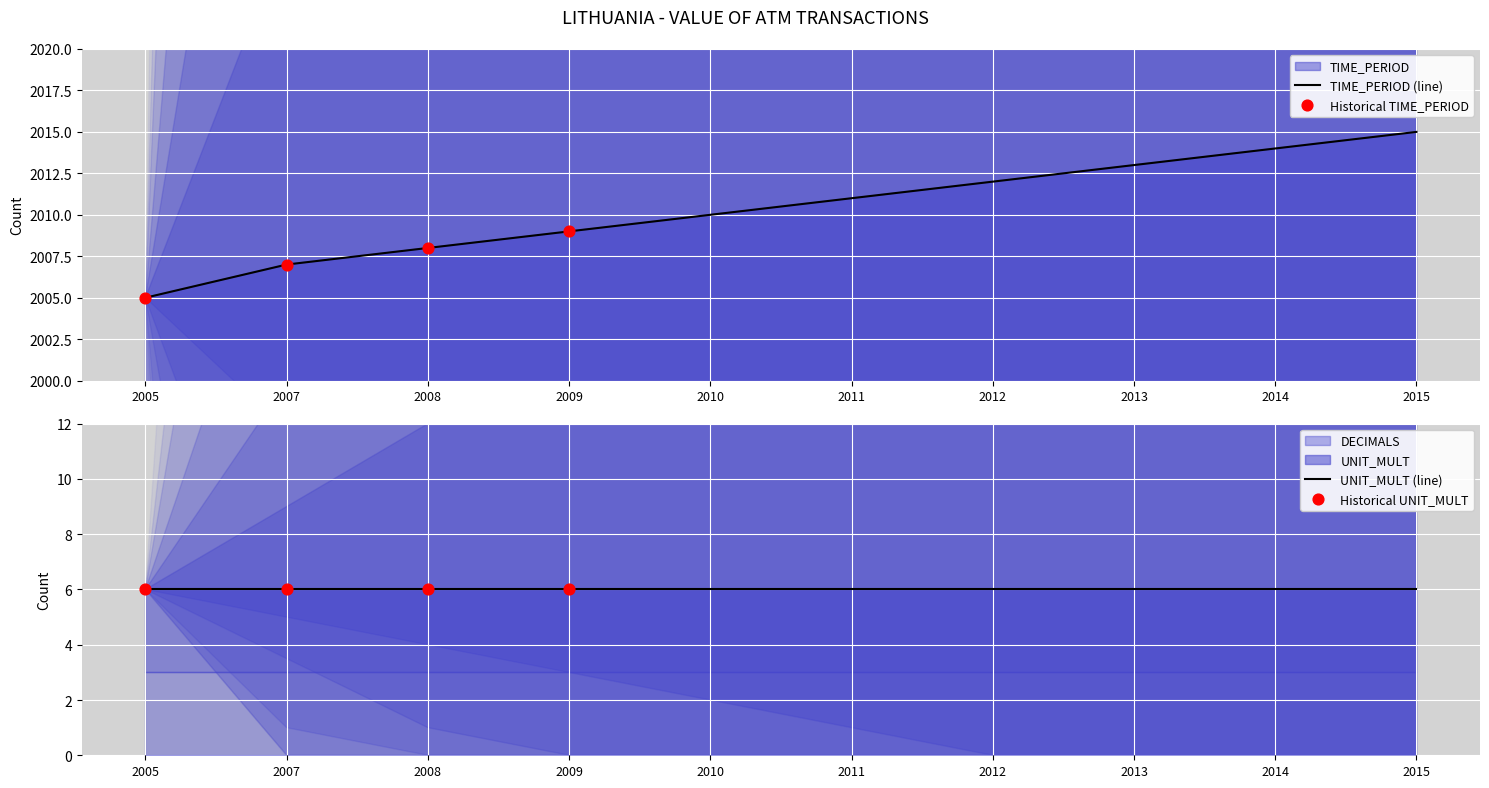

Which series has the largest total across all categories?

TIME_PERIOD